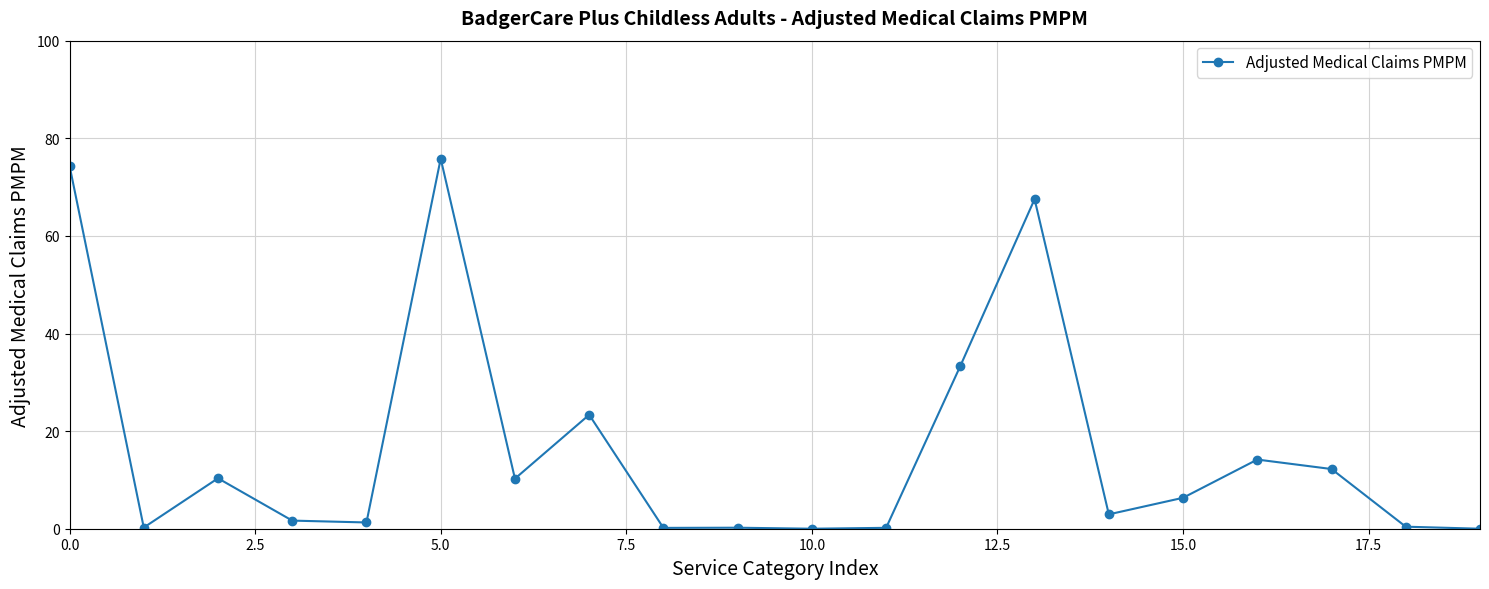

How many data points are above 6?

10